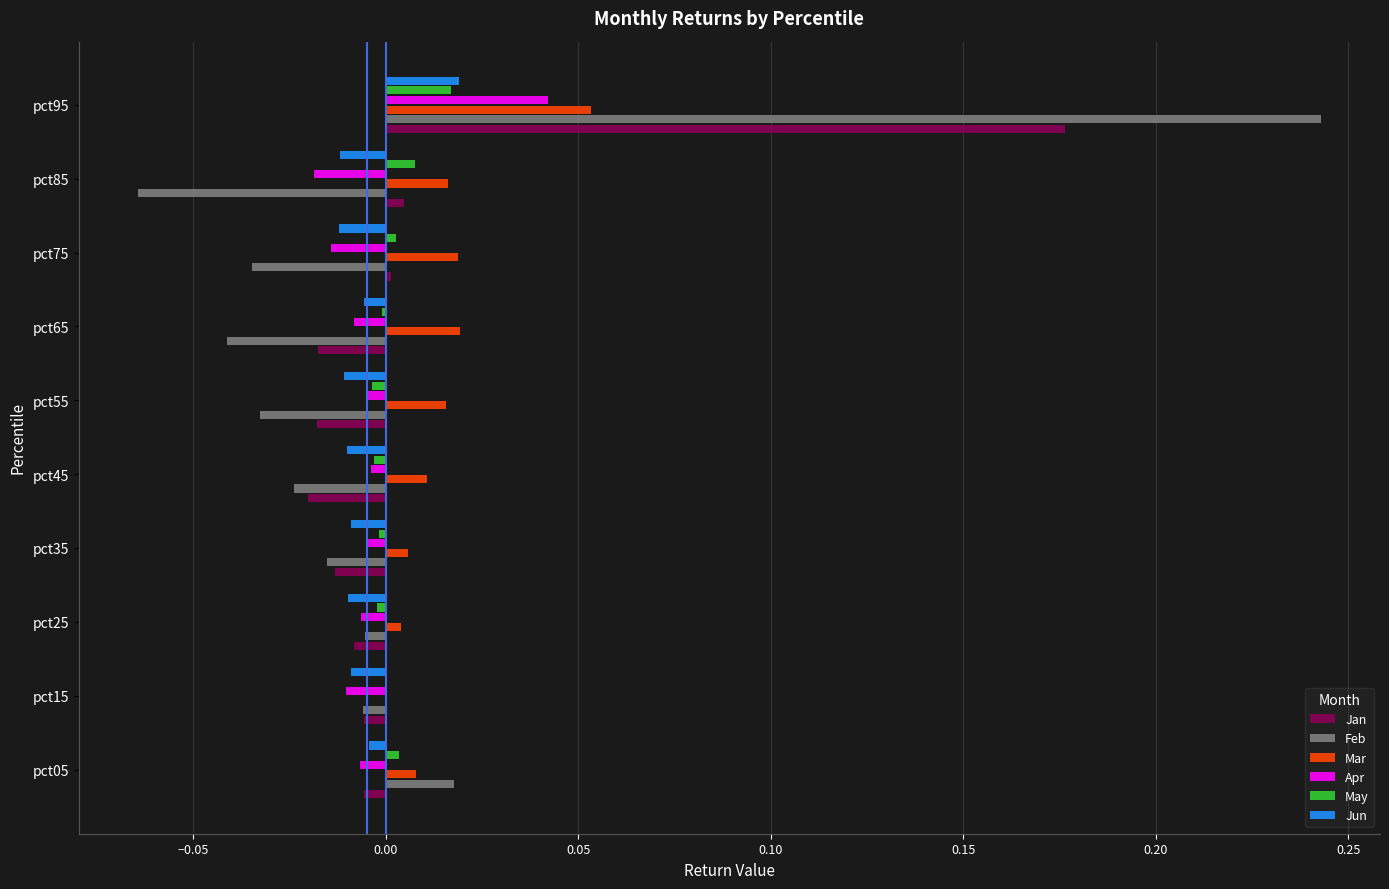

Which series has the largest range (max minus min)?

Feb